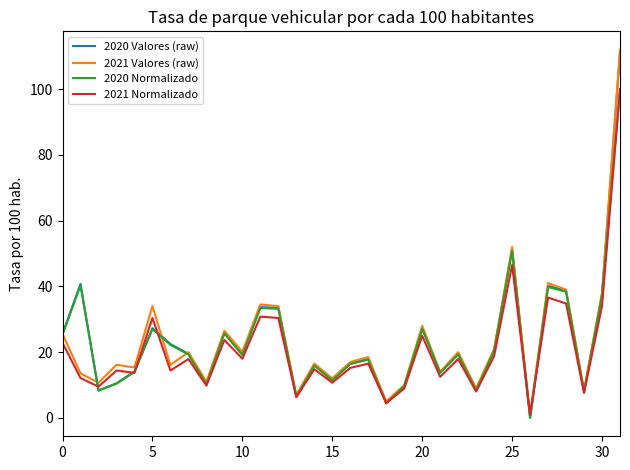

How many series are shown in this chart?

4